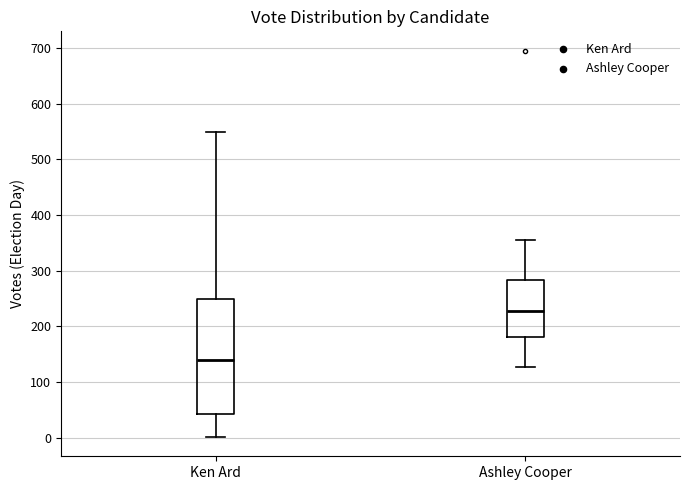

Which box has the highest median line?

Ashley Cooper